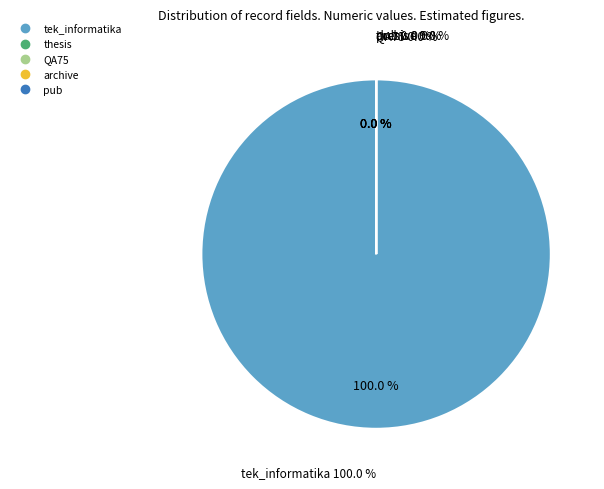

Which has a higher value, archive or tek_informatika?

tek_informatika